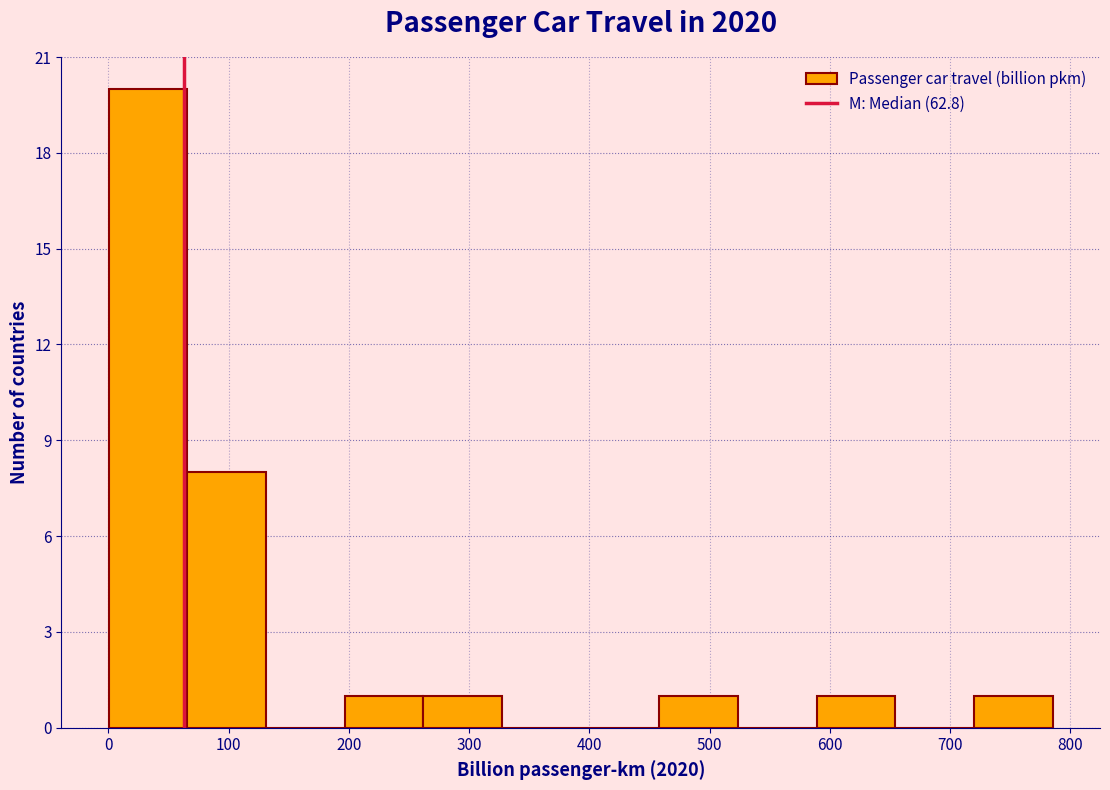

Reading left to right, transcribe this chart: for each bar, give the range it covers on the x-axis and its height. Neither the bar edges nor the heights are printed on the chart, so give them approximately, as read against the axes.

0 to 70: 20
70 to 130: 8
130 to 200: 0
200 to 260: 1
260 to 330: 1
330 to 390: 0
390 to 460: 0
460 to 520: 1
520 to 590: 0
590 to 650: 1
650 to 720: 0
720 to 790: 1